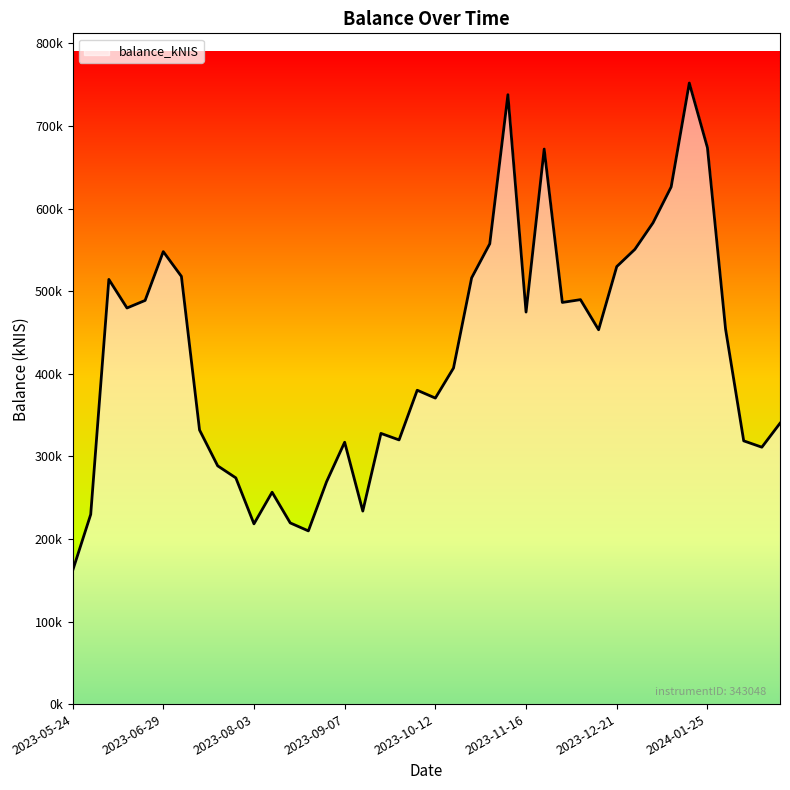

At which category does the data reach its first local valley?

2023-06-15